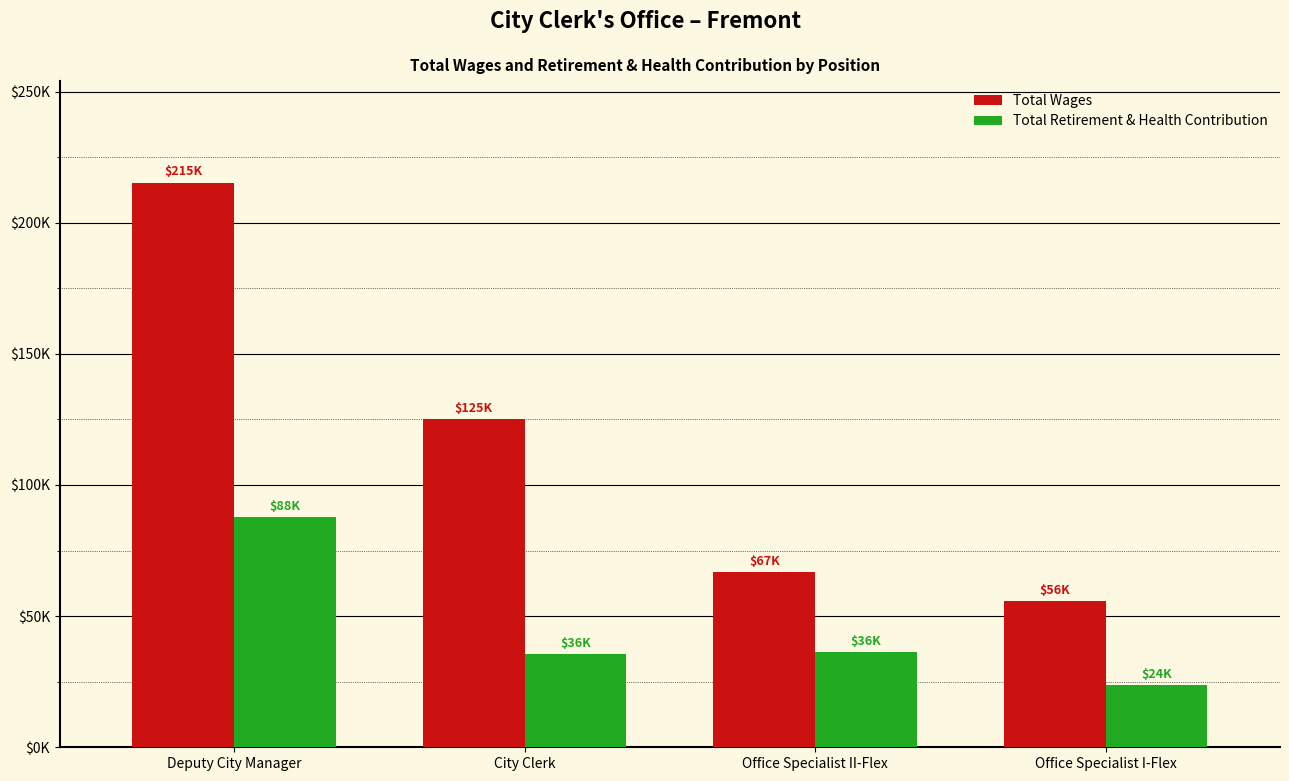

Reading left to right, what are all the values shown in this chart?

Total Wages: Deputy City Manager=215264	City Clerk=125018	Office Specialist II-Flex=66672	Office Specialist I-Flex=55676
Total Retirement & Health Contribution: Deputy City Manager=87742	City Clerk=35676	Office Specialist II-Flex=36337	Office Specialist I-Flex=23610